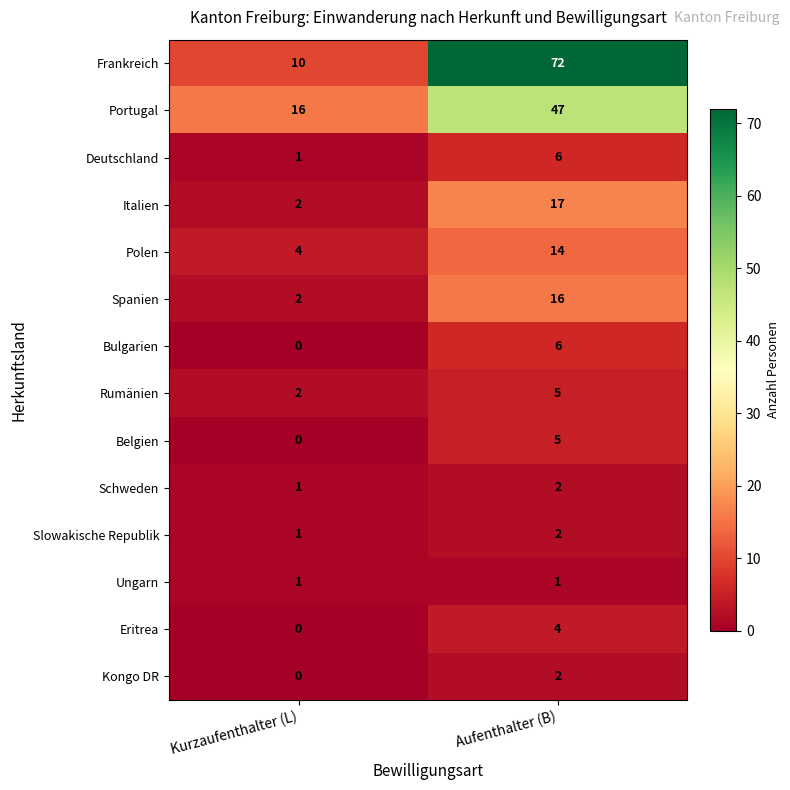

Between Kurzaufenthalter (L) and Aufenthalter (B), which series saw the biggest shift?

Frankreich